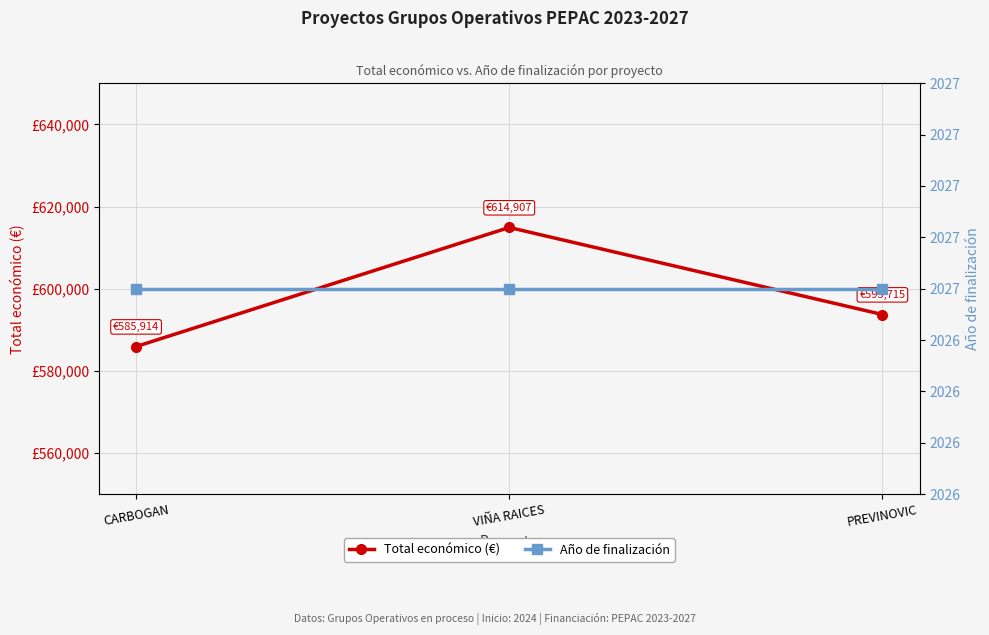

How many lines are shown in the chart?

2